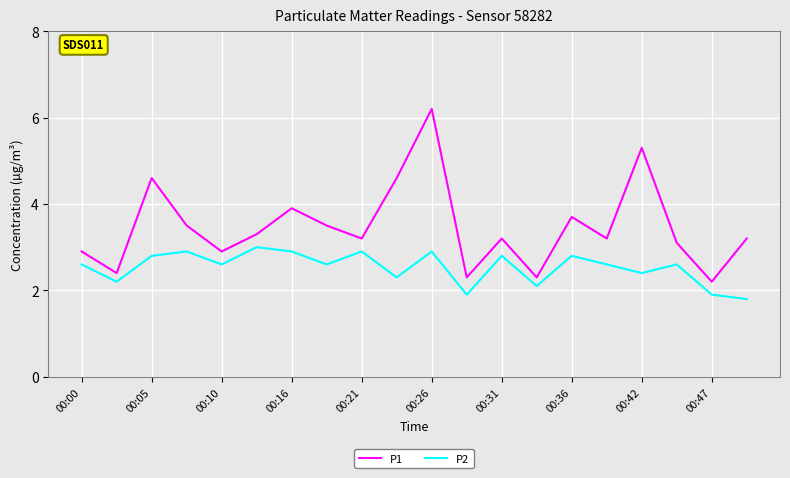

What is the maximum value shown in the chart?

6.2